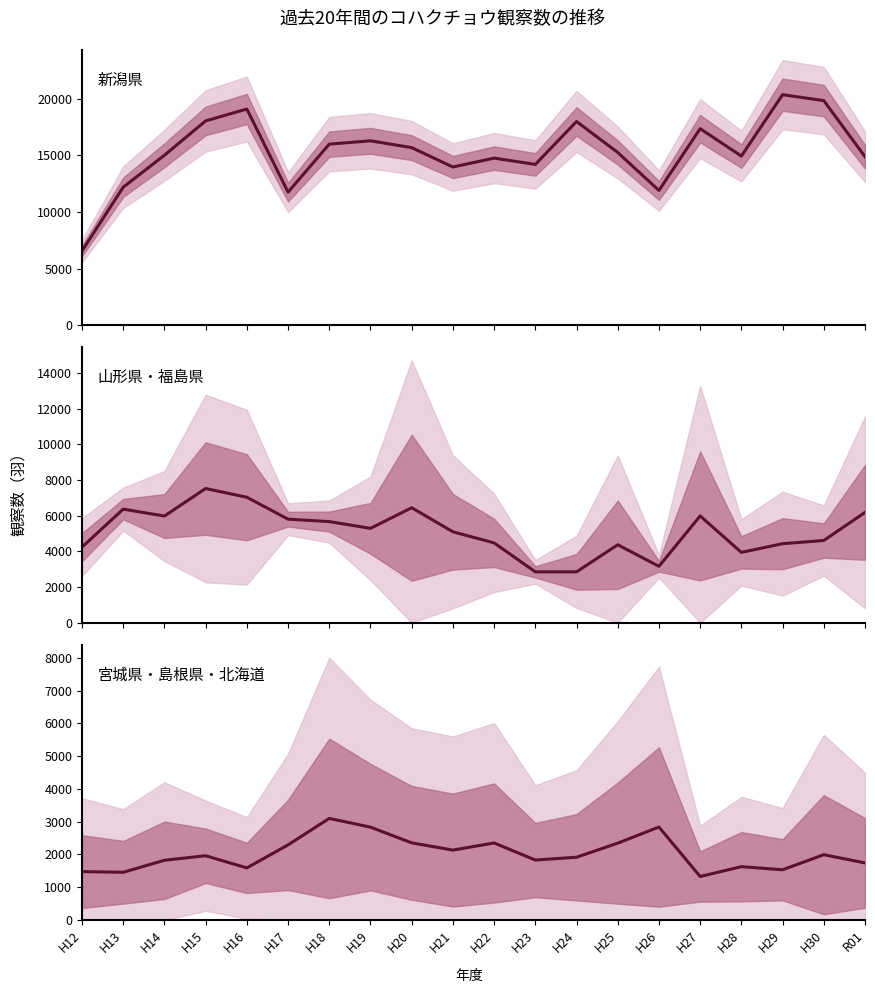

Rank the categories by 宮城県・島根県・北海道 value from highest to lowest.

H18, H26, H19, H20, H22, H25, H17, H21, H30, H15, H24, H23, H14, R01, H28, H16, H29, H12, H13, H27